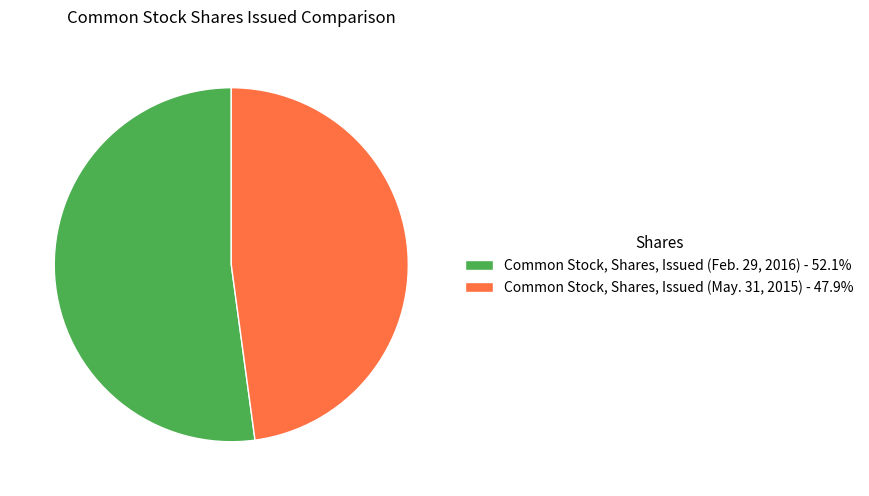

Which slice is the smallest?

Common Stock, Shares, Issued (May. 31, 2015)